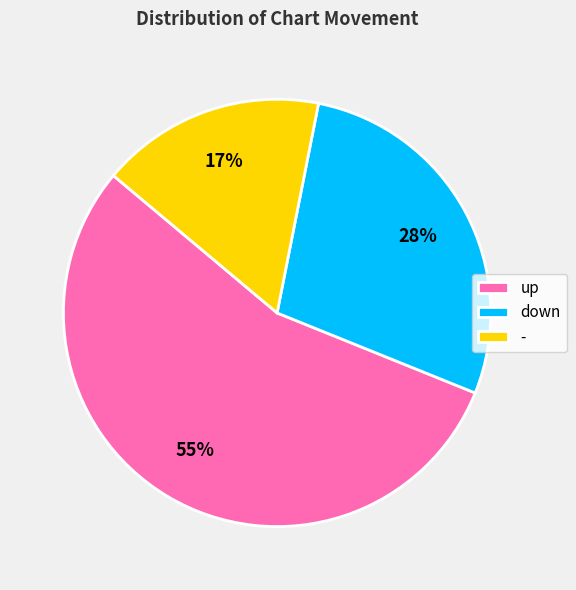

What is the largest slice in the pie chart?

up